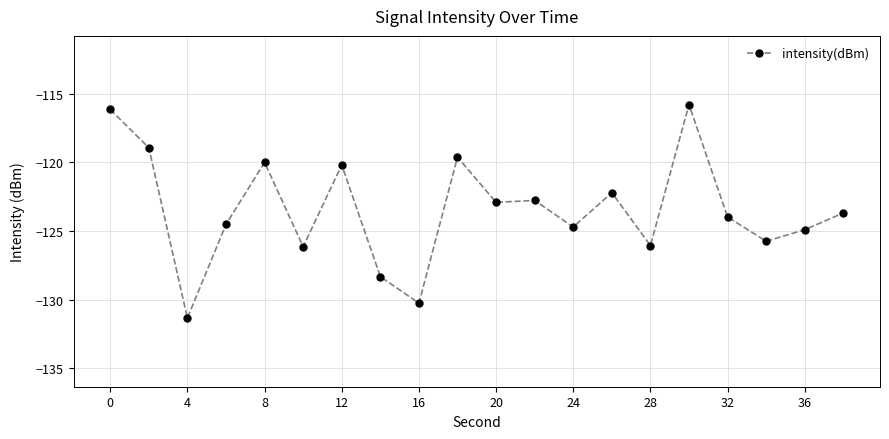

What is the value of the 1st point from the left?

-116.2